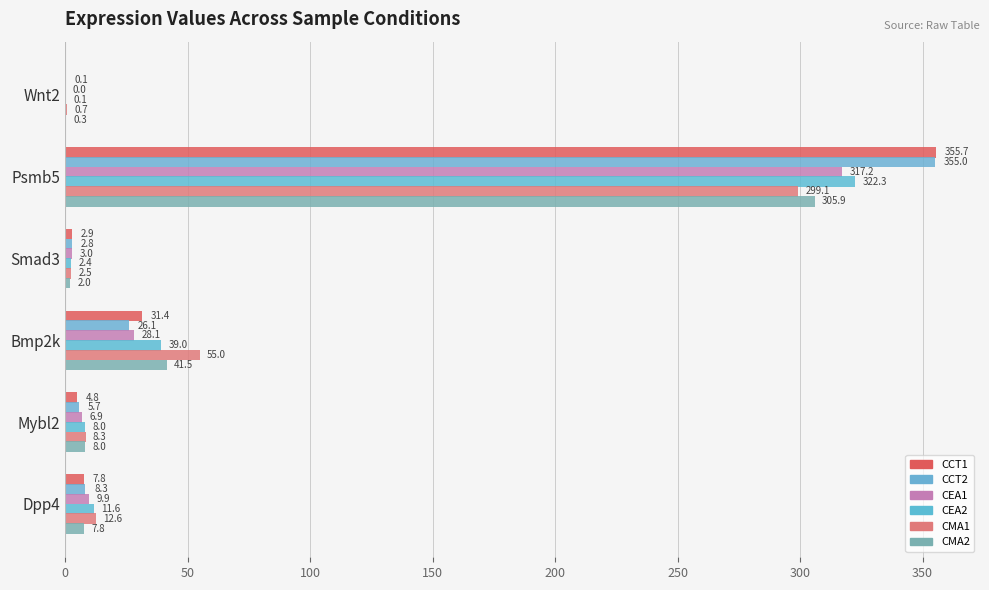

How many data points does each series have?

6